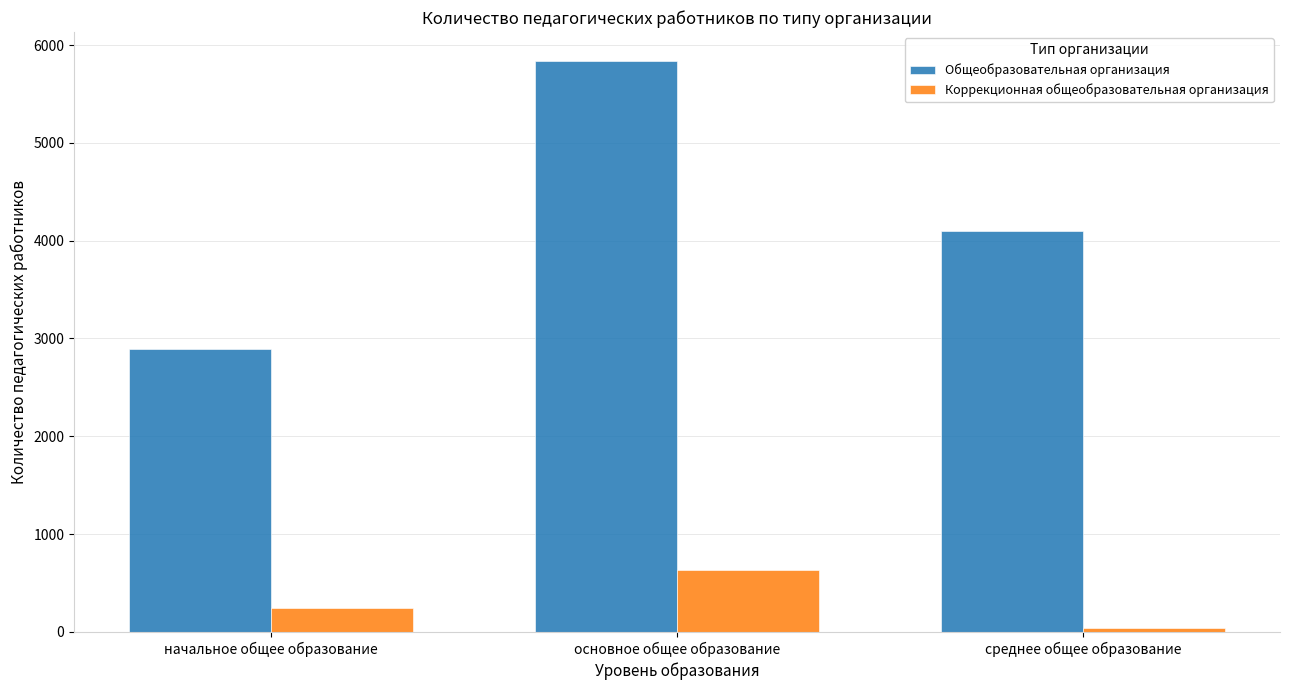

How many data points does each series have?

3